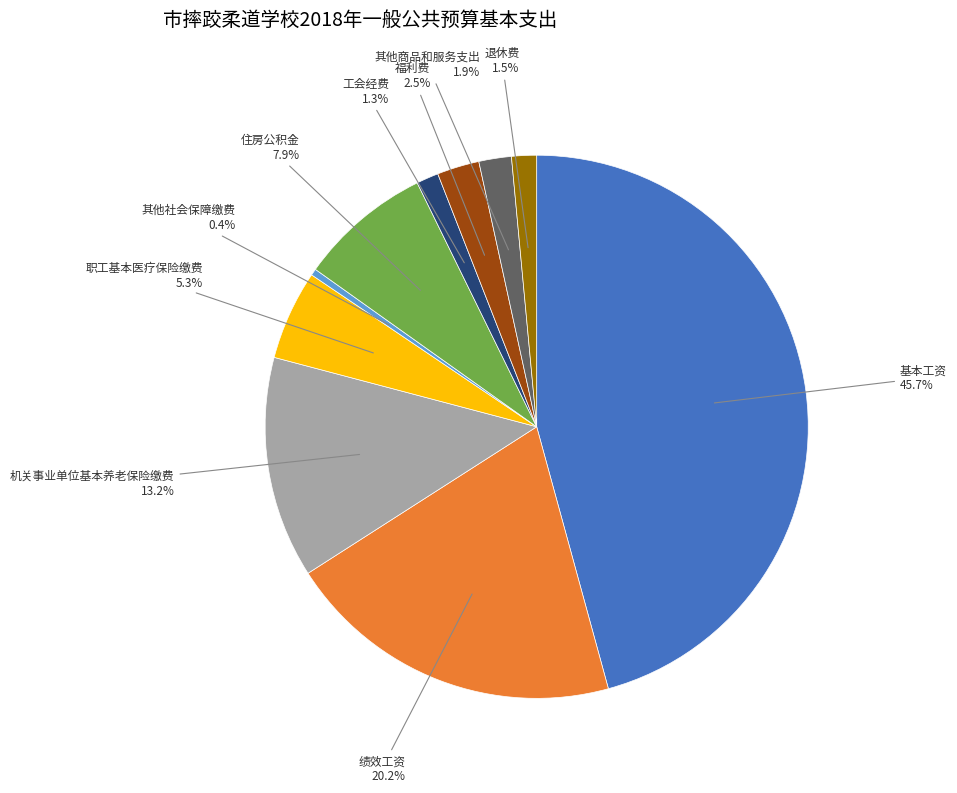

Does any single category account for the majority?

No